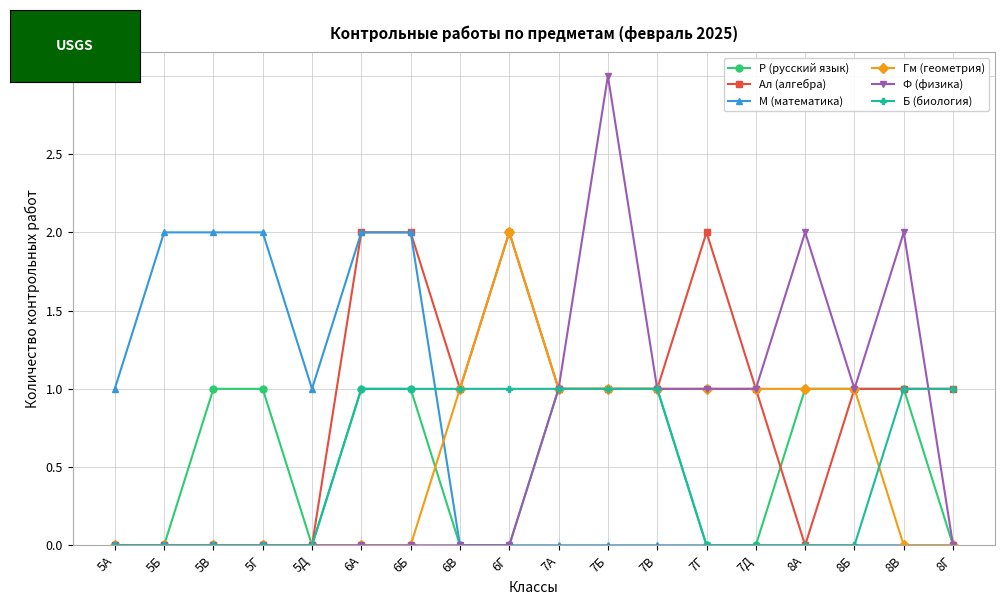

How many data points does each series have?

18